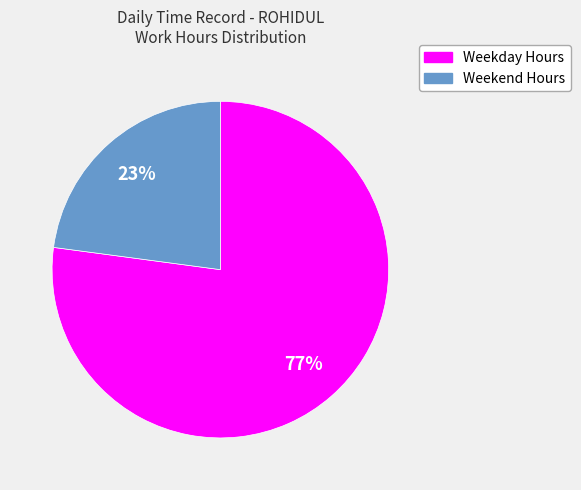

To the nearest percent, what is the average slice percentage?

50%